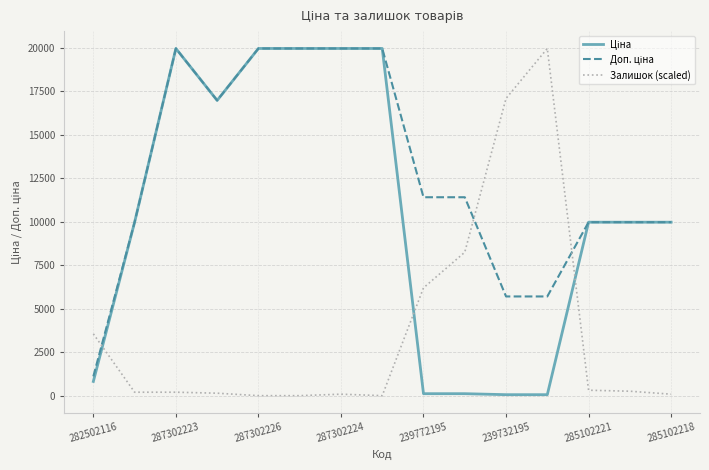

What is the greatest value displayed?

19964.2